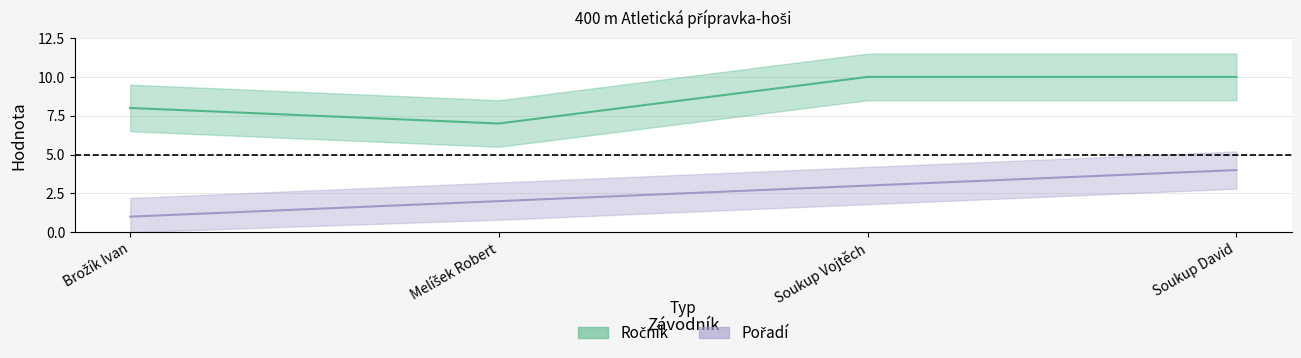

At which label is Ročník closest to 8?

Brožík Ivan